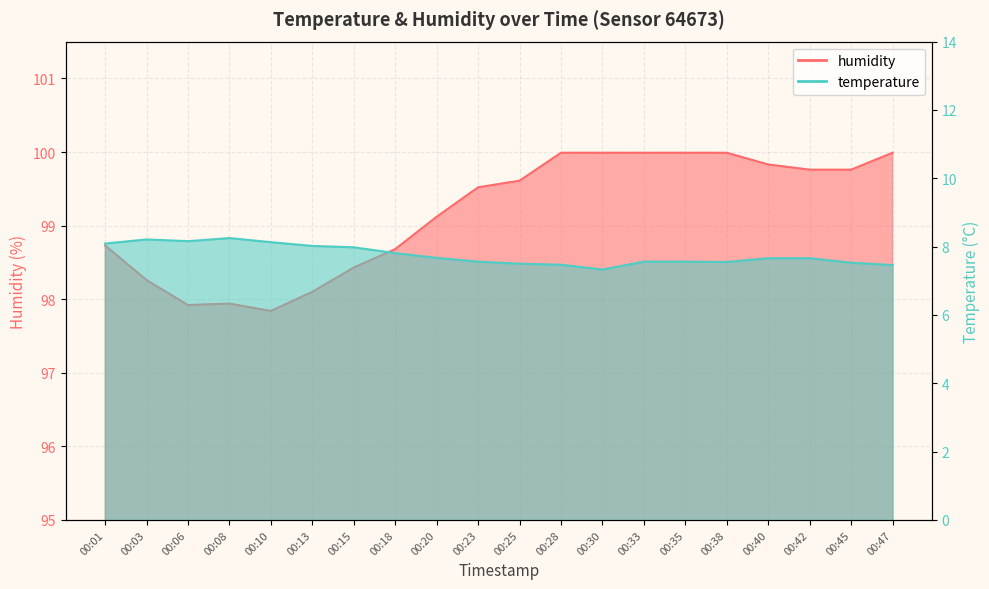

Which series has the widest spread of values?

humidity